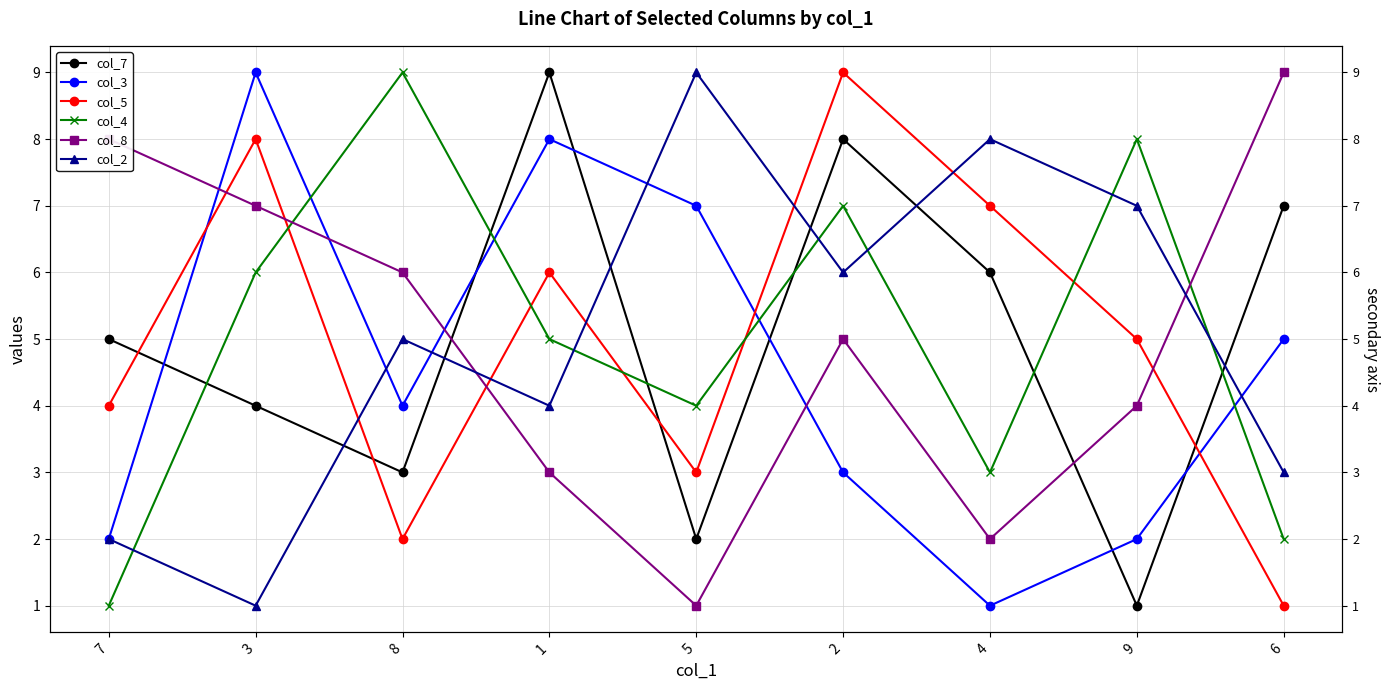

What is the total value across all series at 6?

27